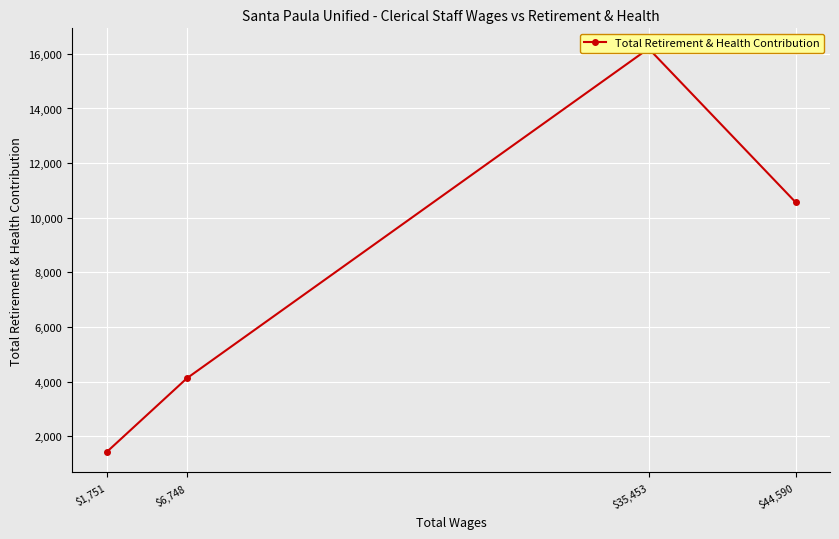

What is the average value?

8078